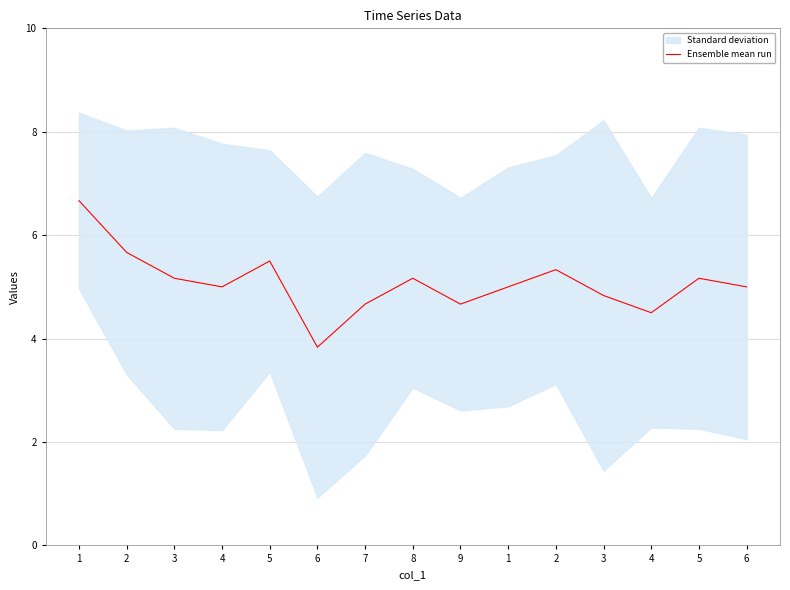

Reading left to right, what are all the values shown in this chart?

6.7	5.7	5.2	5.0	5.5	3.8	4.7	5.2	4.7	5.0	5.3	4.8	4.5	5.2	5.0